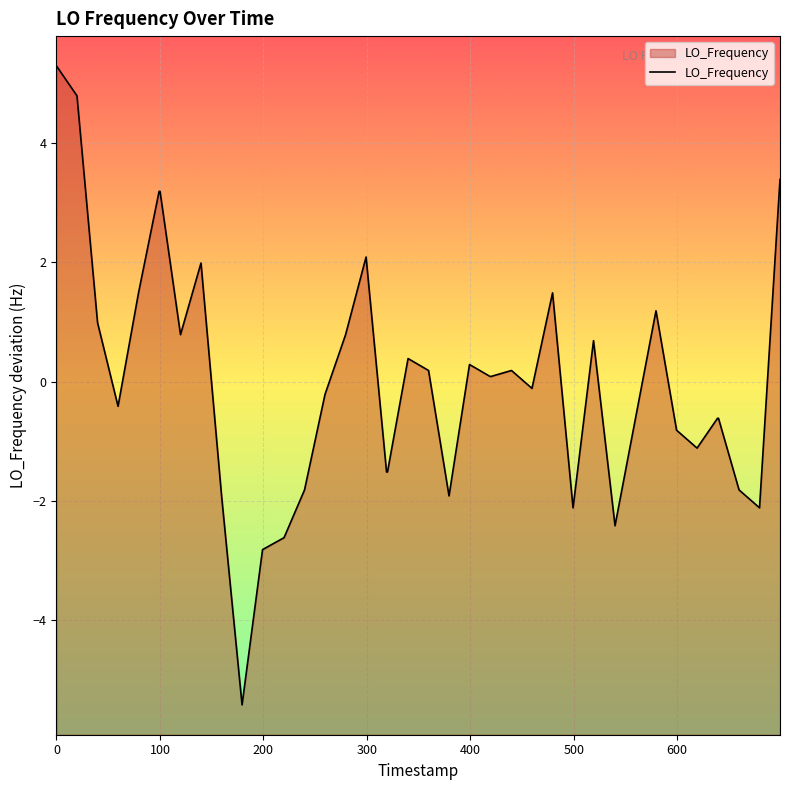

What is the maximum value shown in the chart?

5.3